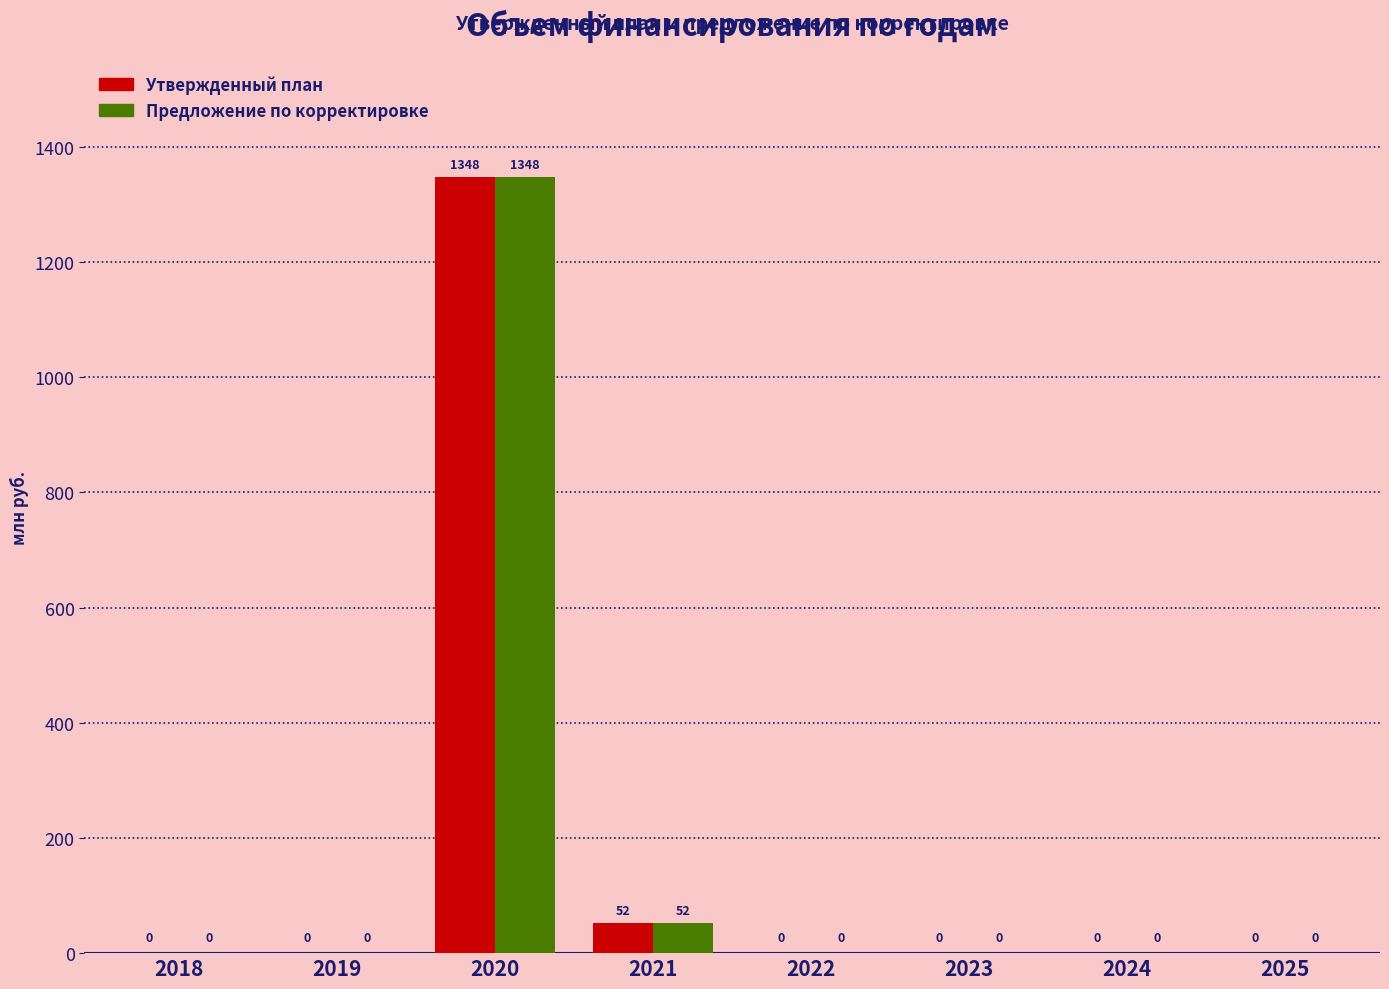

What is the sum of all Утвержденный план values?

1400.0